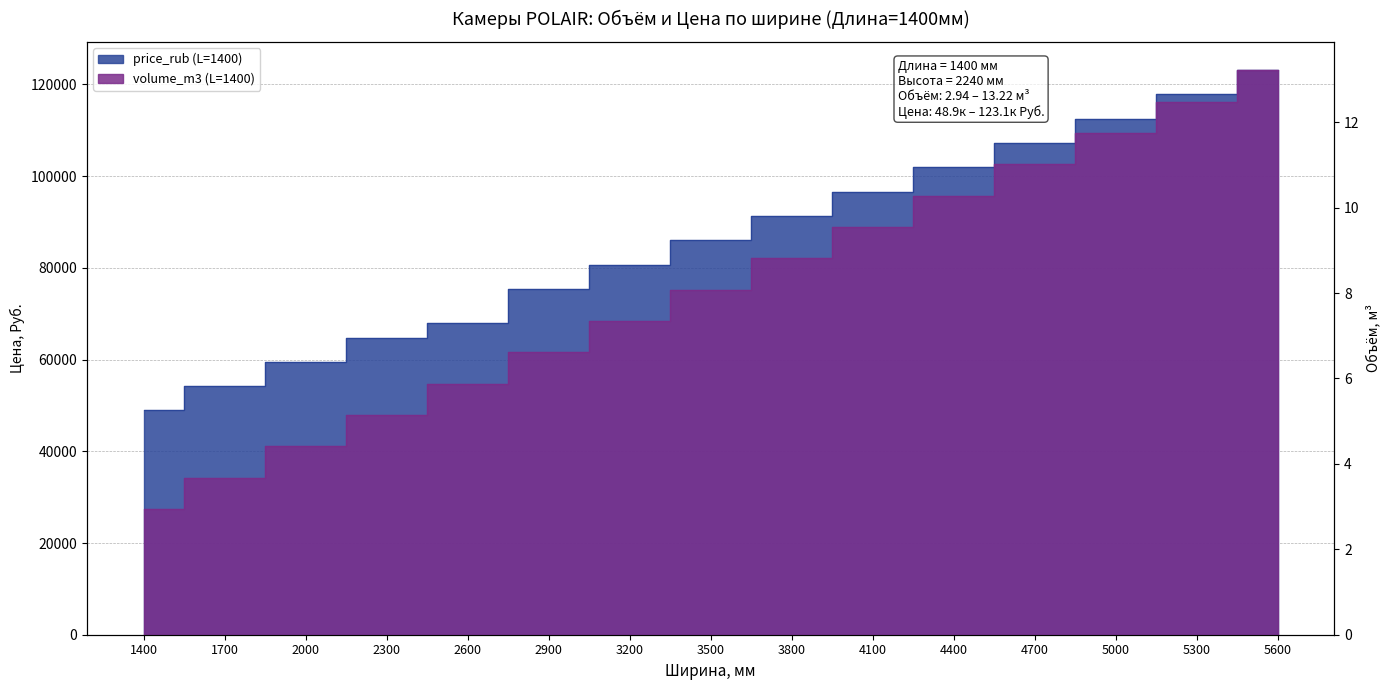

Which has a higher value, 2600 or 5600?

5600